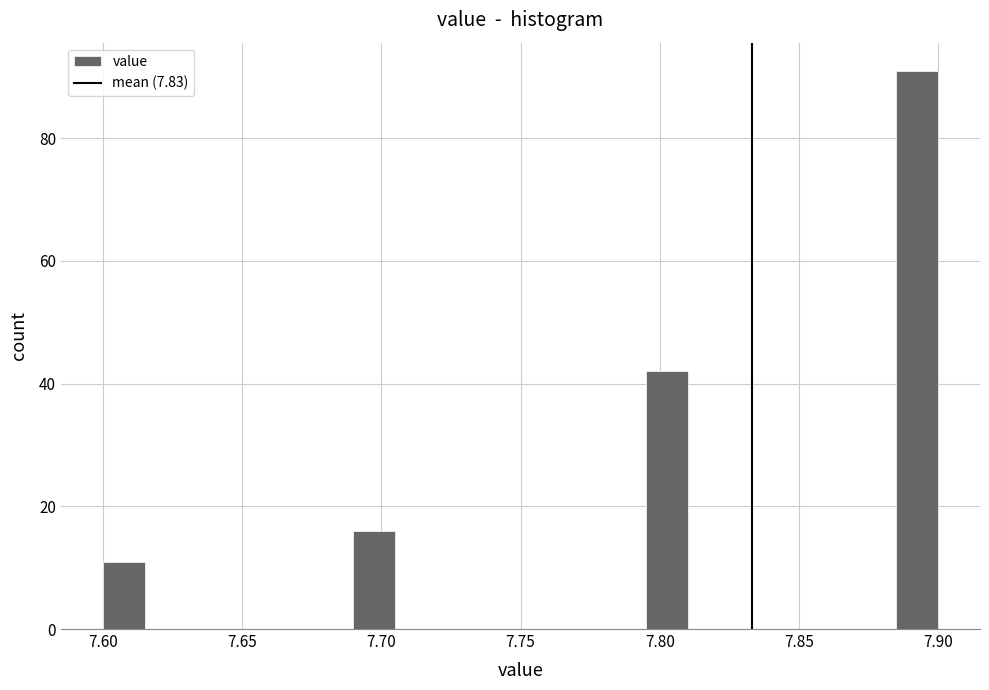

Around what value on the x-axis is the tallest bar? Give the approximate position of its centre, as read against the axis.

7.895